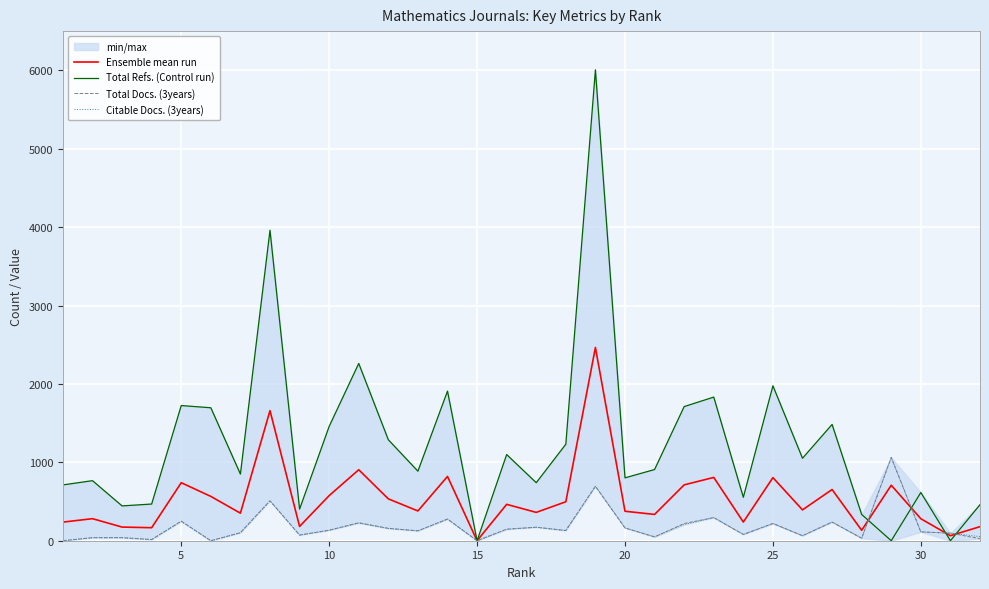

How many lines are shown in the chart?

4